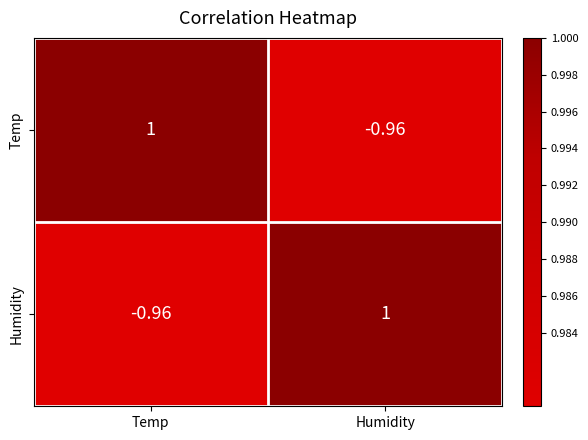

Rank the series at Temp from lowest to highest value.

Humidity, Temp